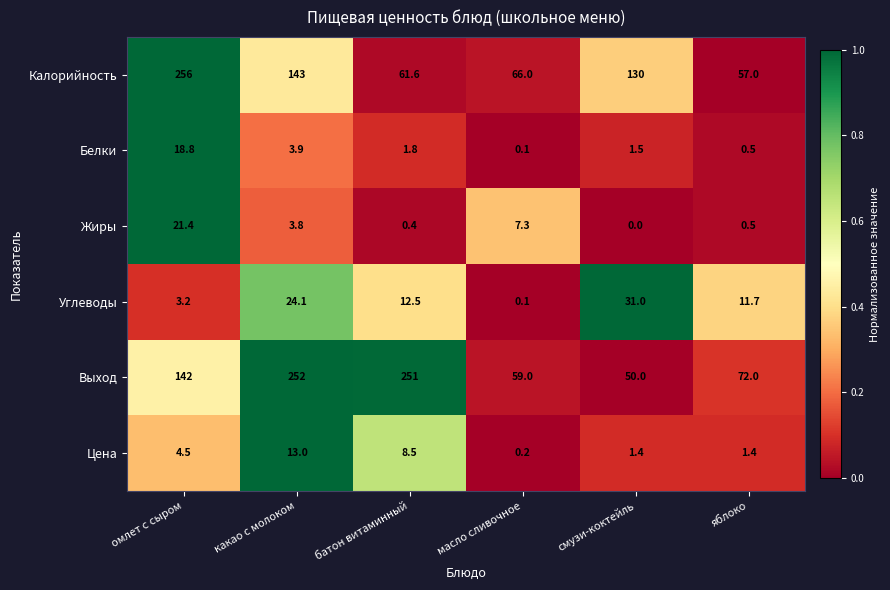

The value of Цена at омлет с сыром is 2.0. True or false?

False